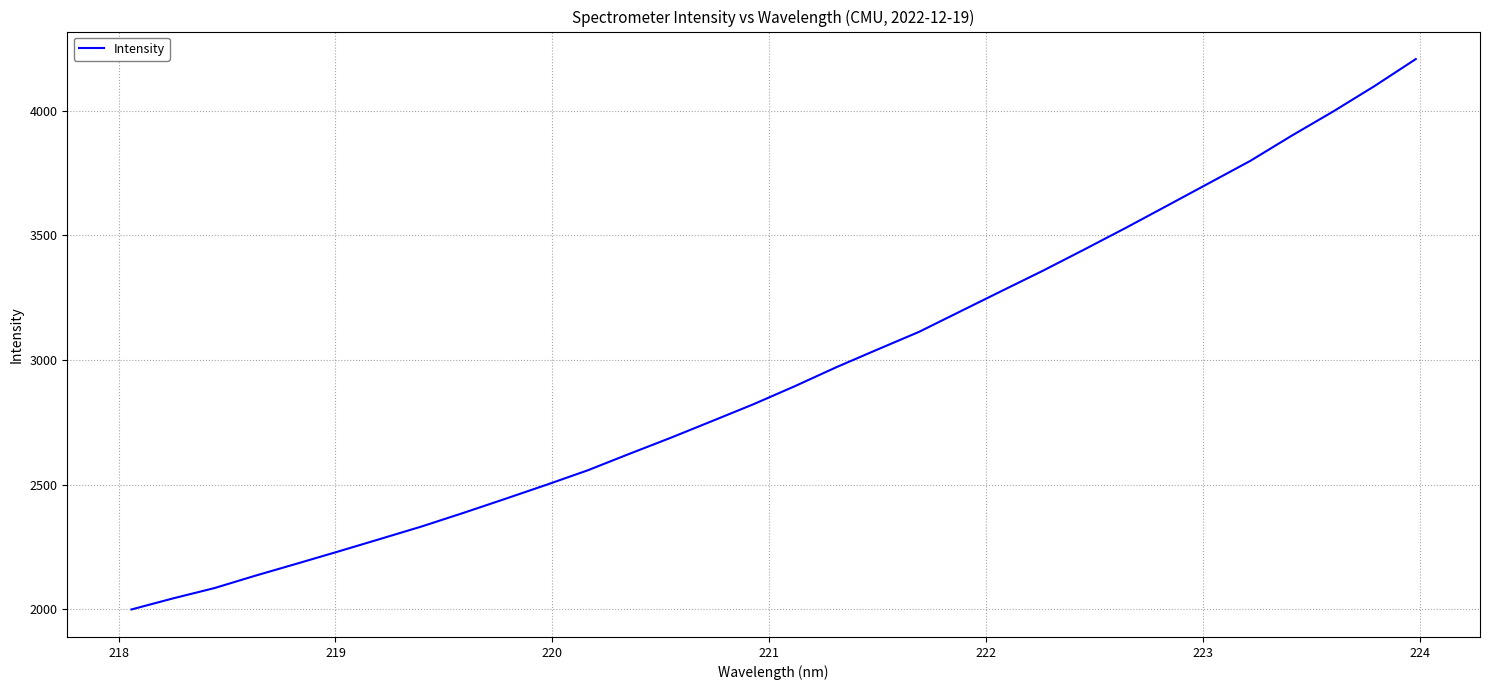

True or false: there are more than 0 points higher than both neighbors.

False